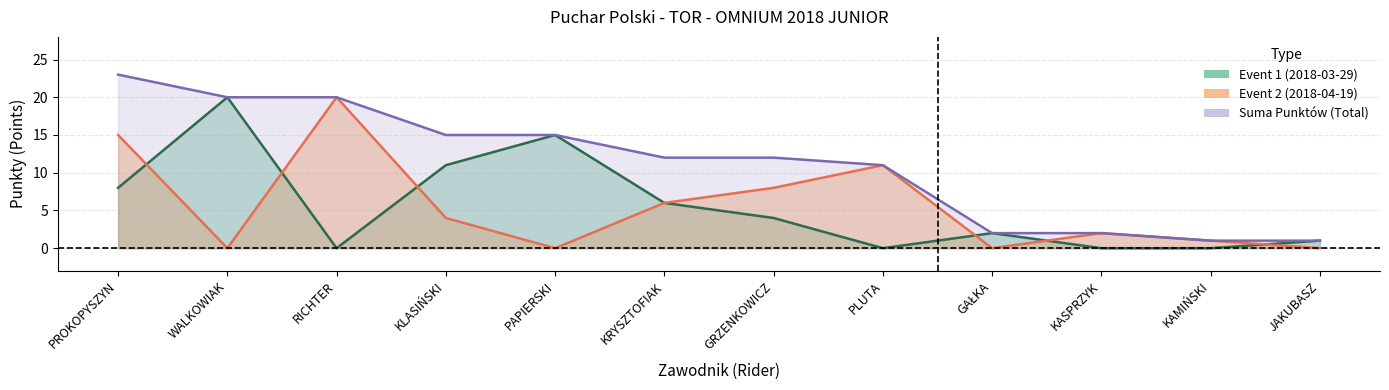

What position from the right is KASPRZYK?

3